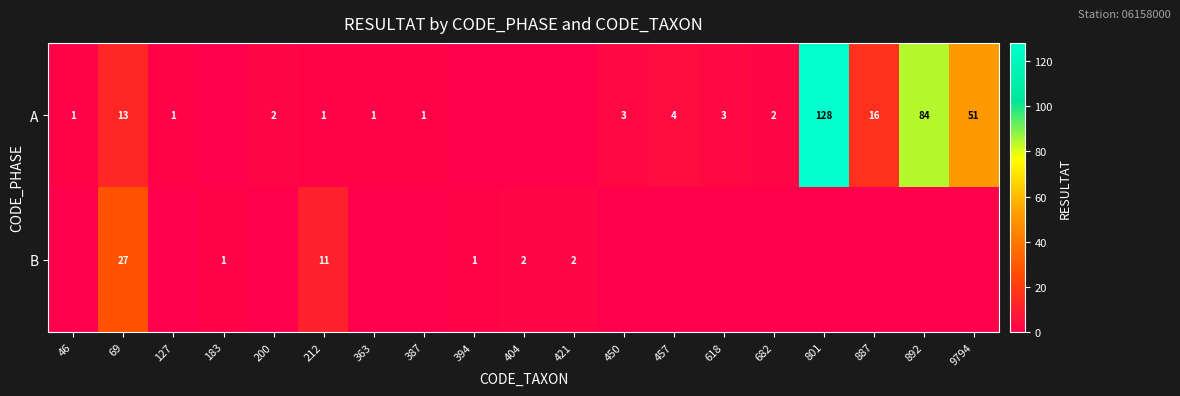

The value of A at 887 is 16. True or false?

True